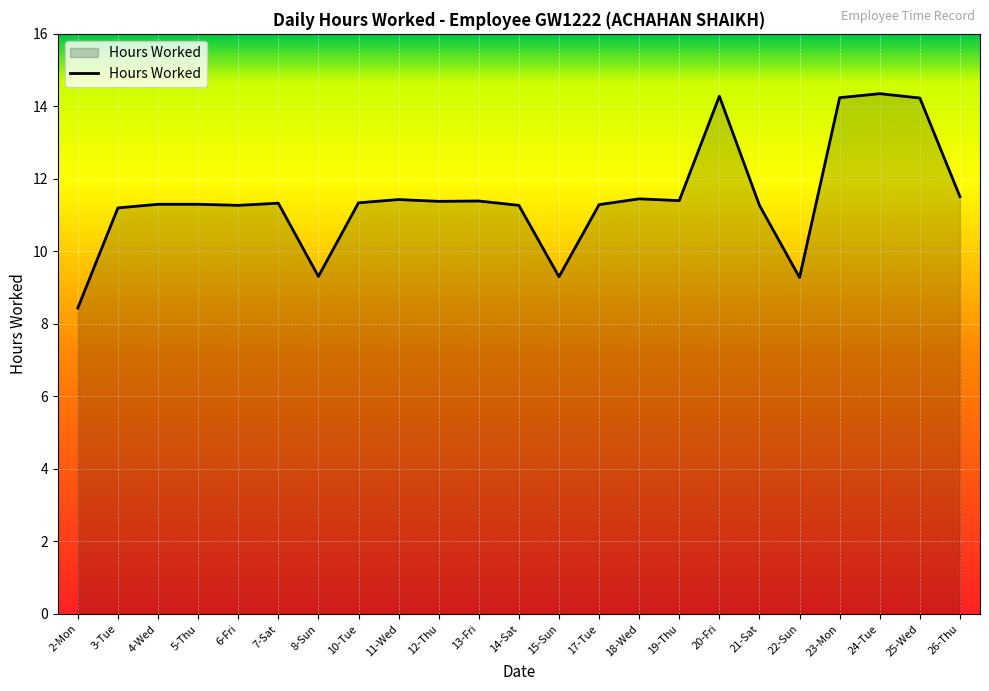

At which category does the chart reach its minimum across all series?

2-Mon